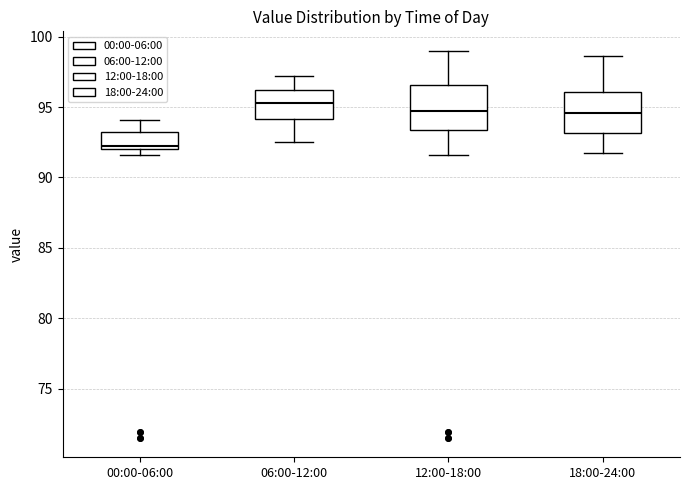

Where is the upper edge of the box for 18:00-24:00 on the y-axis? The values are not printed on the chart, so give them approximately, as read against the axis.

96.0